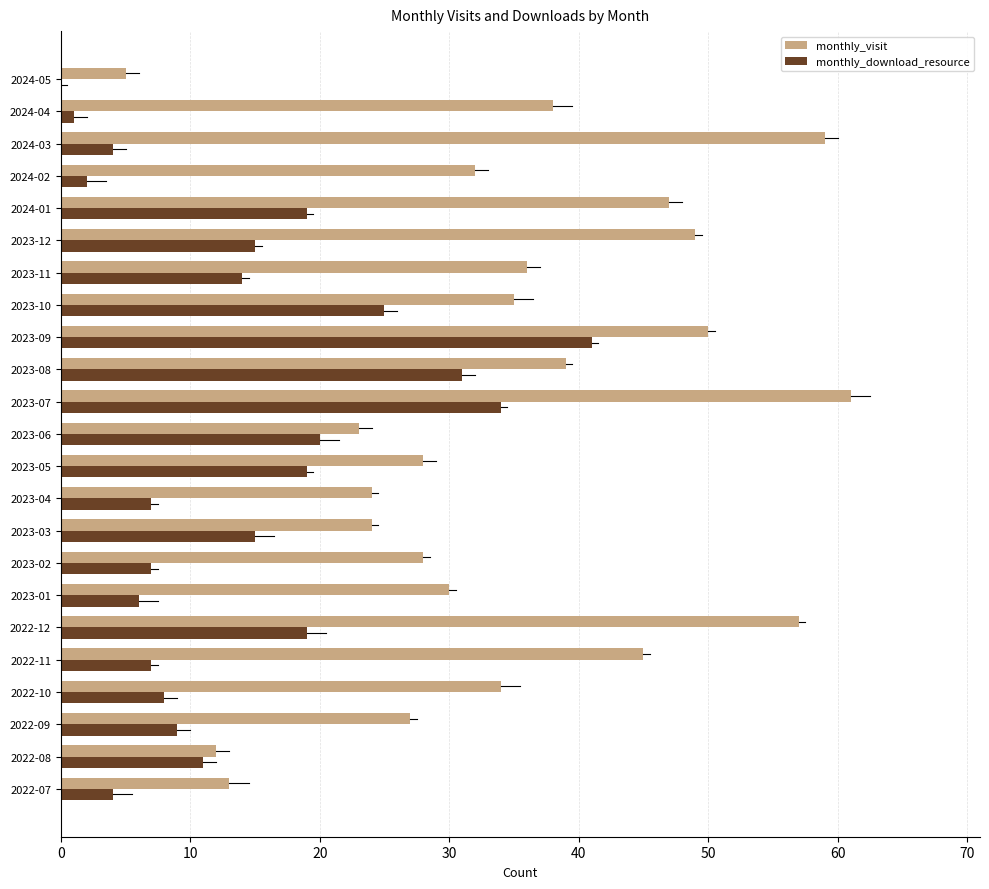

Reading left to right, extract all data points from this chart.

monthly_visit: 13	12	27	34	45	57	30	28	24	24	28	23	61	39	50	35	36	49	47	32	59	38	5
monthly_download_resource: 4	11	9	8	7	19	6	7	15	7	19	20	34	31	41	25	14	15	19	2	4	1	0